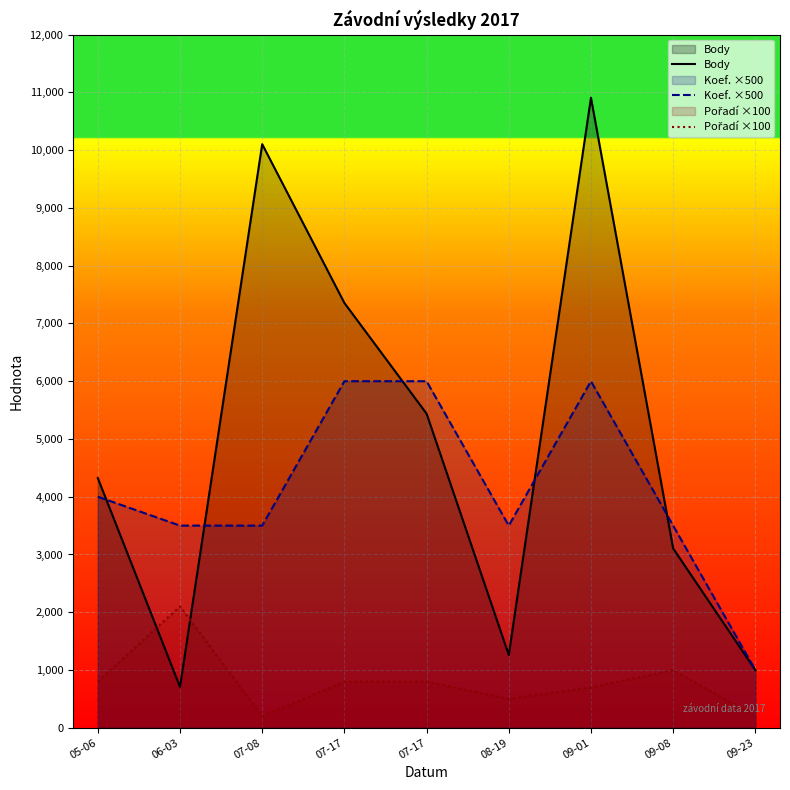

Which series changed the most between 07-17 and 09-01?

Body